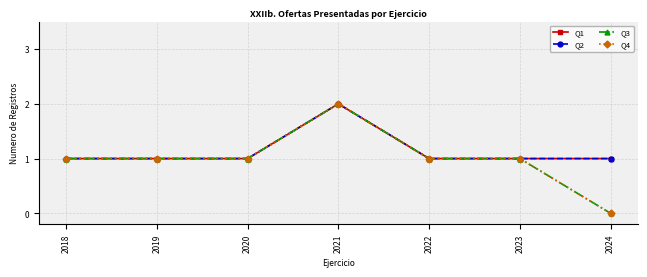

List the labels in order of Q4 value, smallest first.

2024, 2018, 2019, 2020, 2022, 2023, 2021